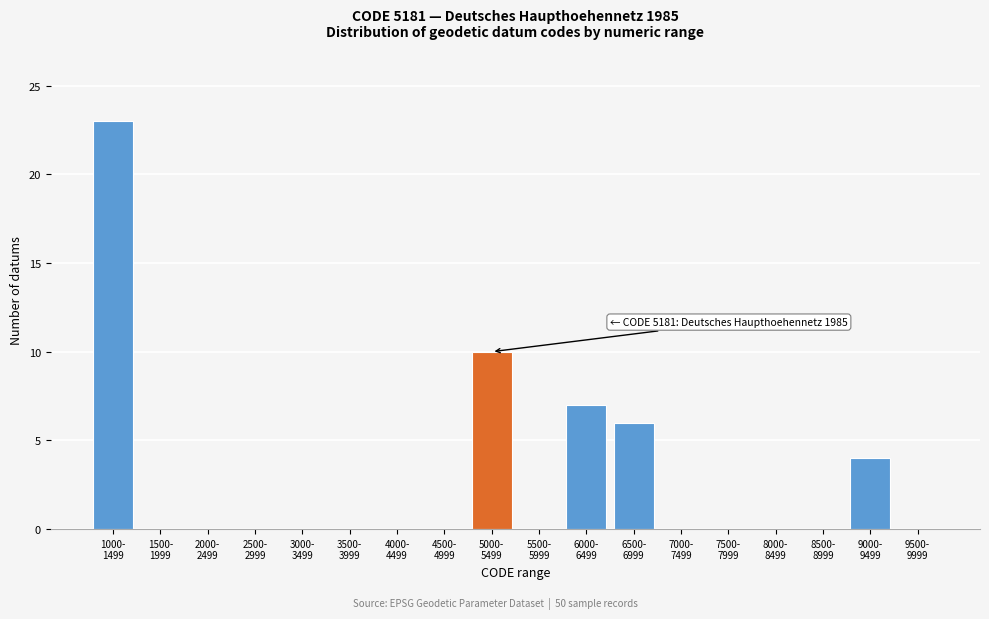

What is the sum of all values?

50